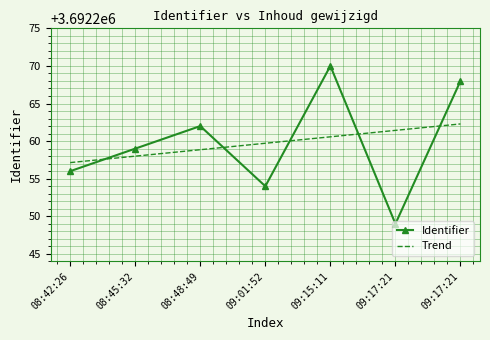

List the series in order of their peak value, lowest first.

Trend, Identifier